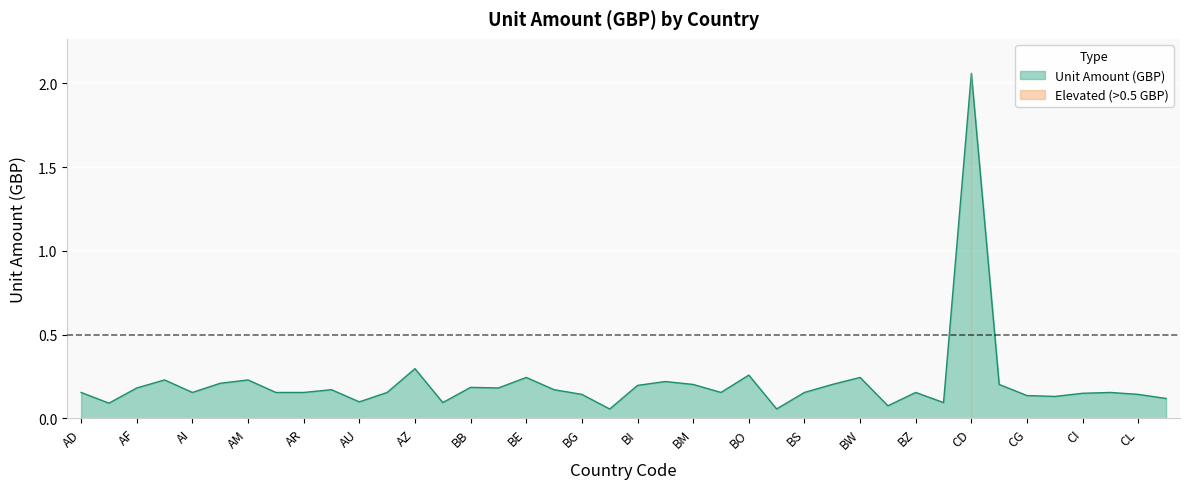

Reading left to right, transcribe all the data shown in this chart.

0.2	0.1	0.2	0.2	0.2	0.2	0.2	0.2	0.2	0.2	0.1	0.2	0.3	0.1	0.2	0.2	0.2	0.2	0.1	0.1	0.2	0.2	0.2	0.2	0.3	0.1	0.2	0.2	0.2	0.1	0.2	0.1	2.1	0.2	0.1	0.1	0.1	0.2	0.1	0.1